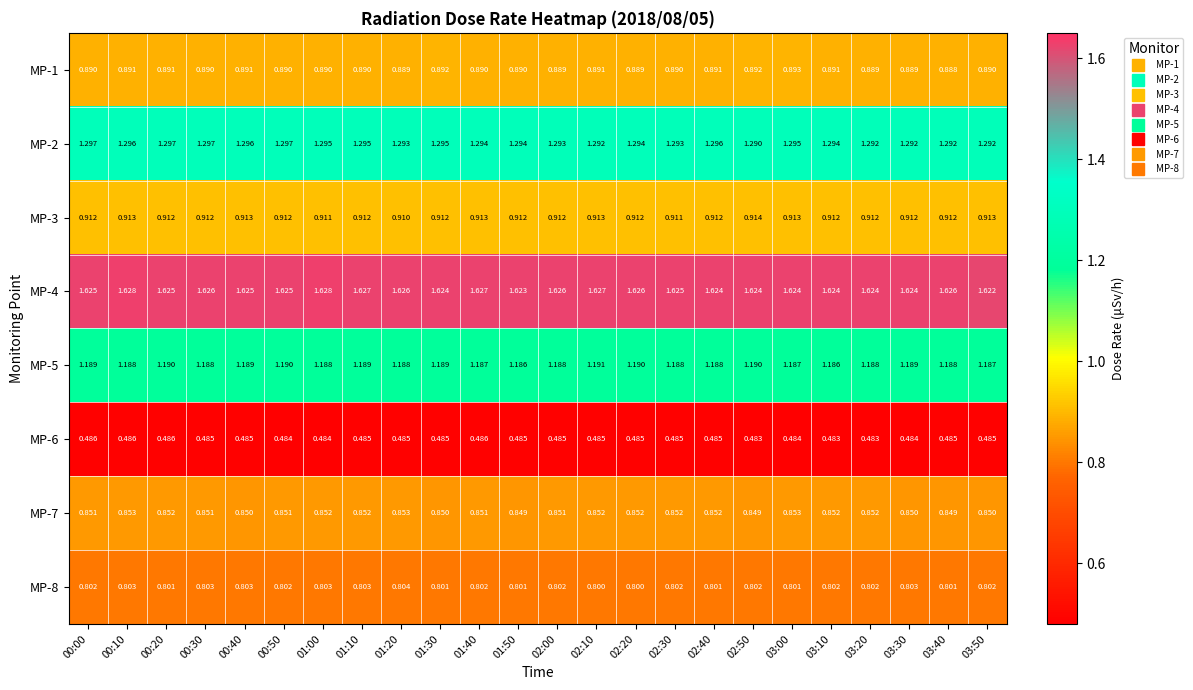

What is the minimum value shown in the chart?

0.5